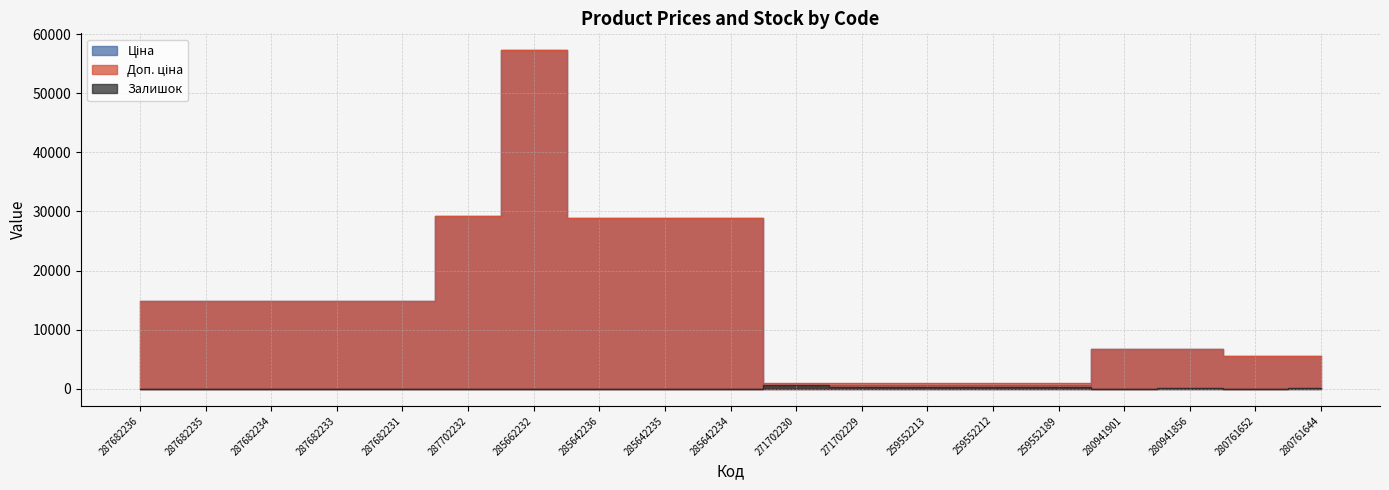

What value does the Ціна series have at 287682233?

14817.6